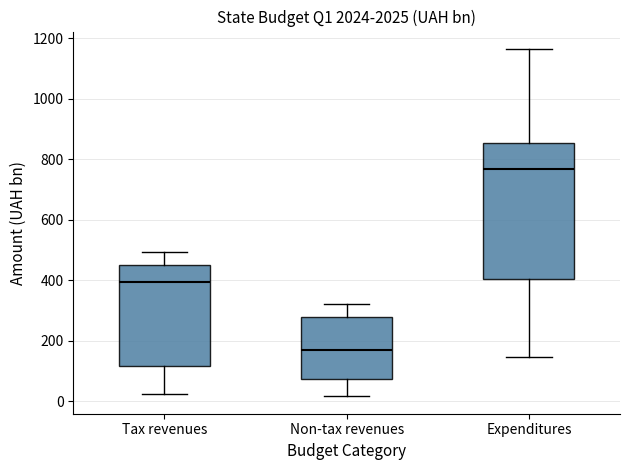

Where does the upper whisker of the box for Tax revenues end on the y-axis? The values are not printed on the chart, so give them approximately, as read against the axis.

500